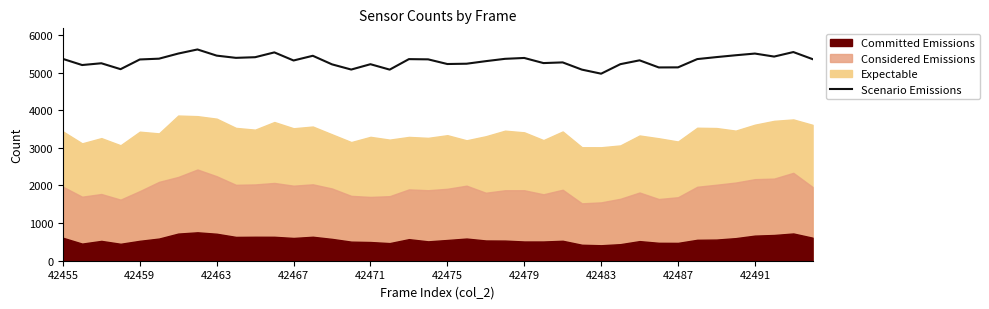

Is it true that Scenario Emissions equals 1348 at 42483?

False